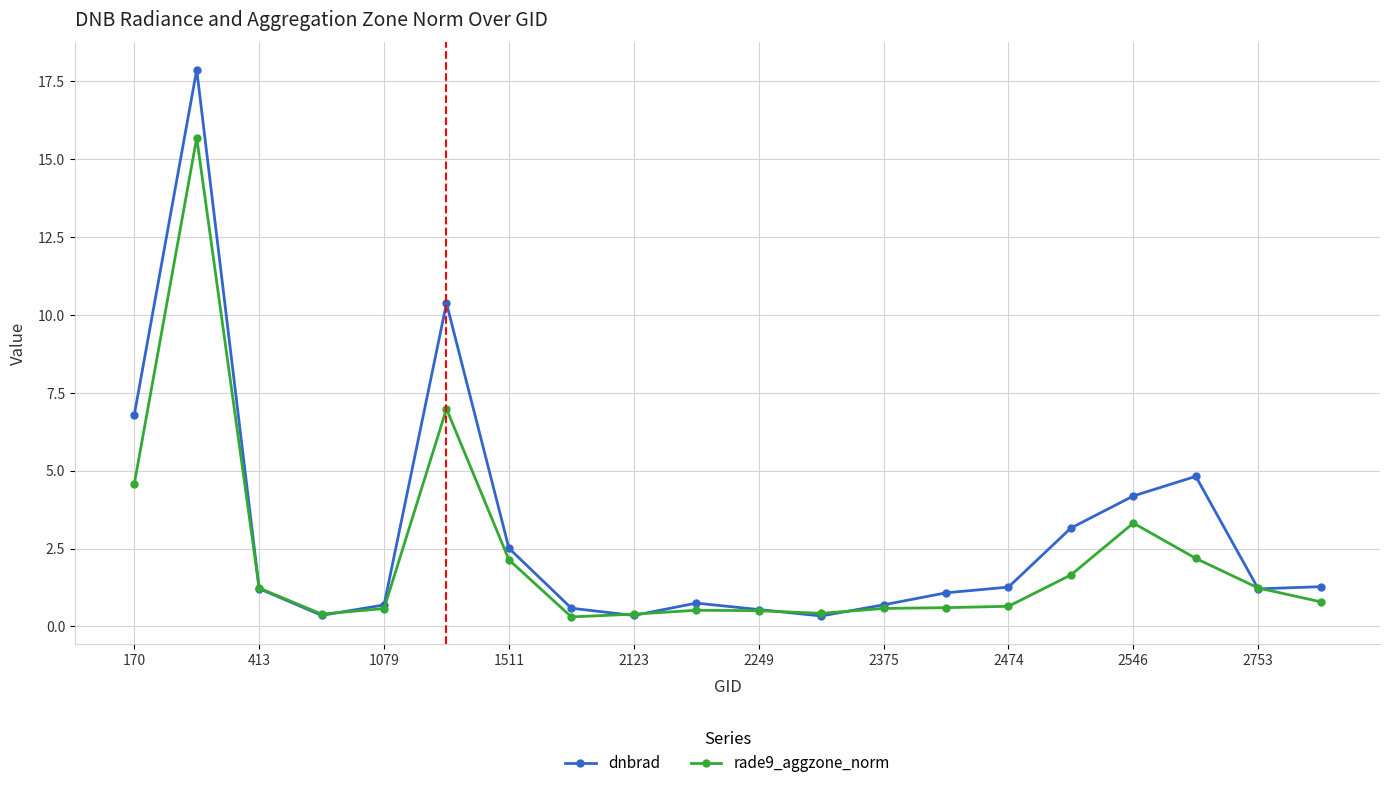

Rank the series by their average value, from lowest to highest.

rade9_aggzone_norm, dnbrad